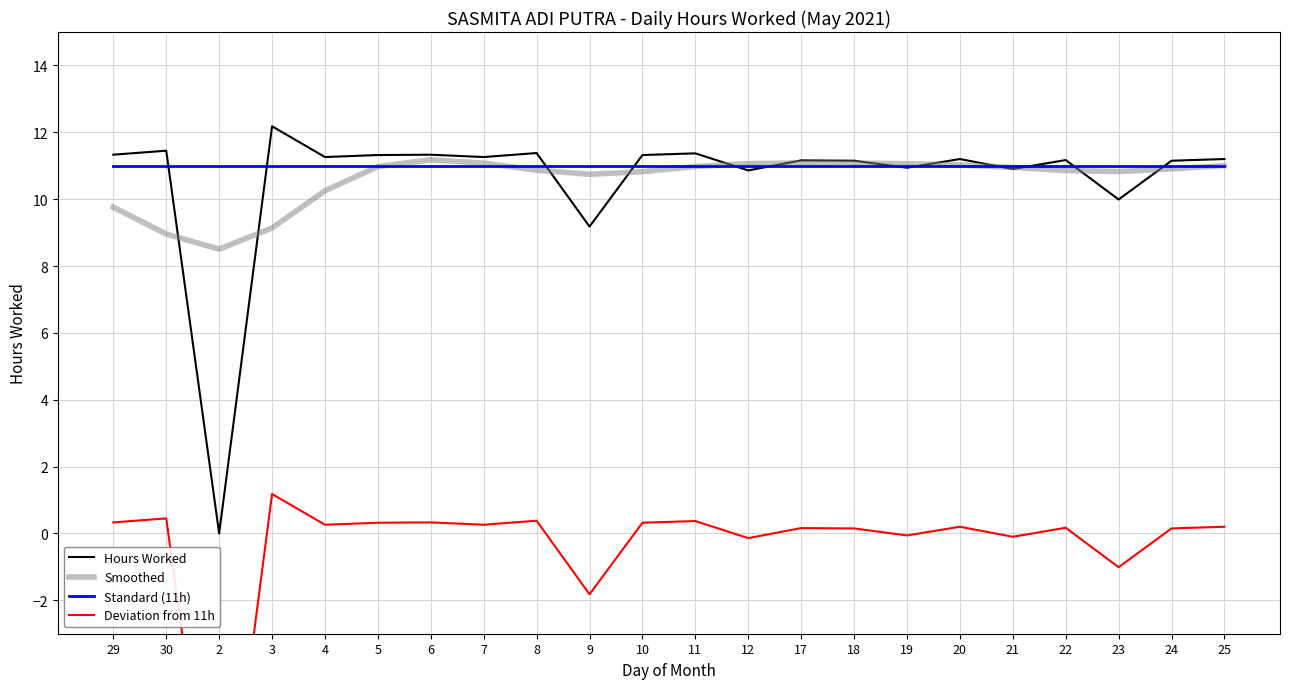

What is the total value across all series at 19?

32.9